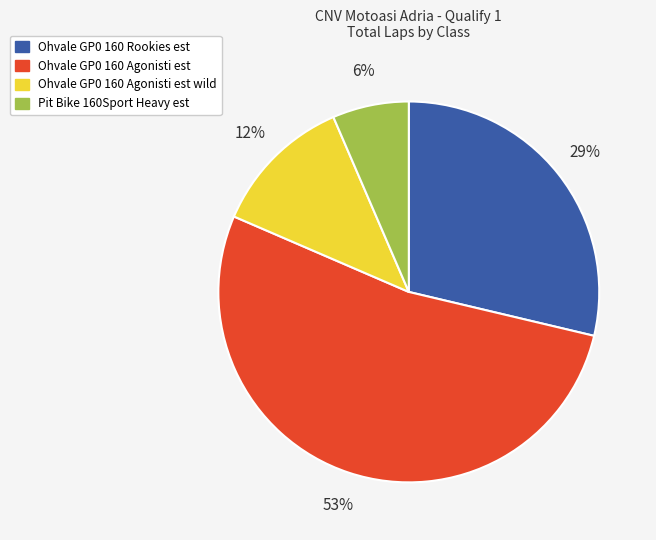

To the nearest percent, what is the average slice percentage?

25%